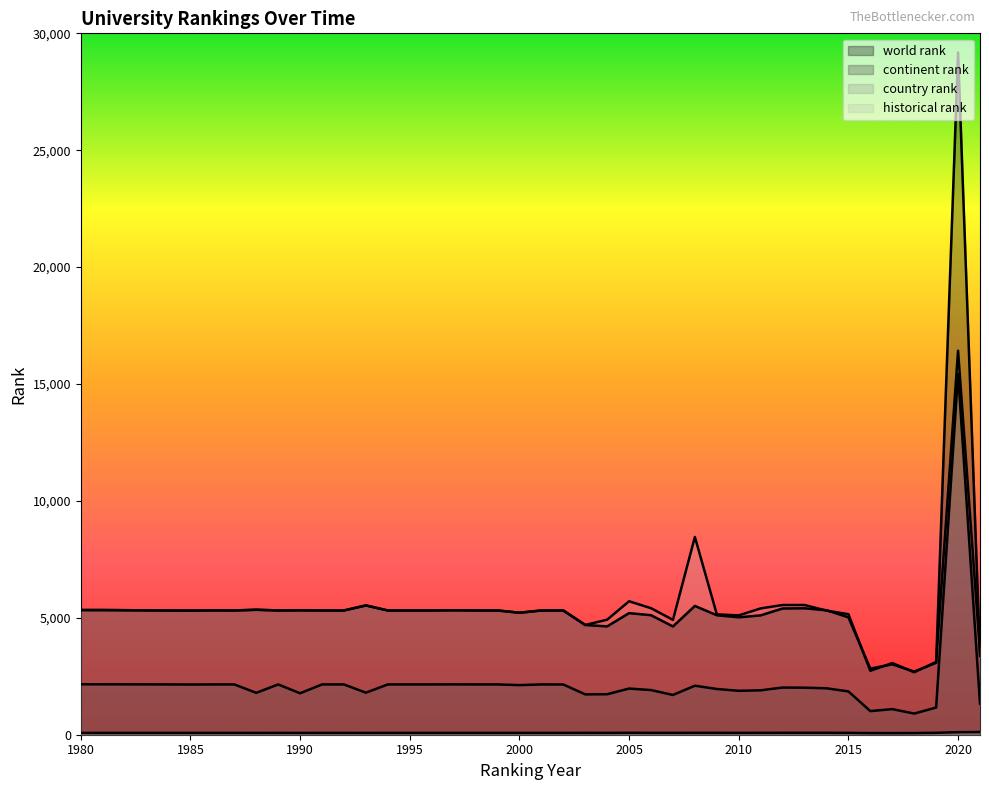

How many lines are shown in the chart?

4